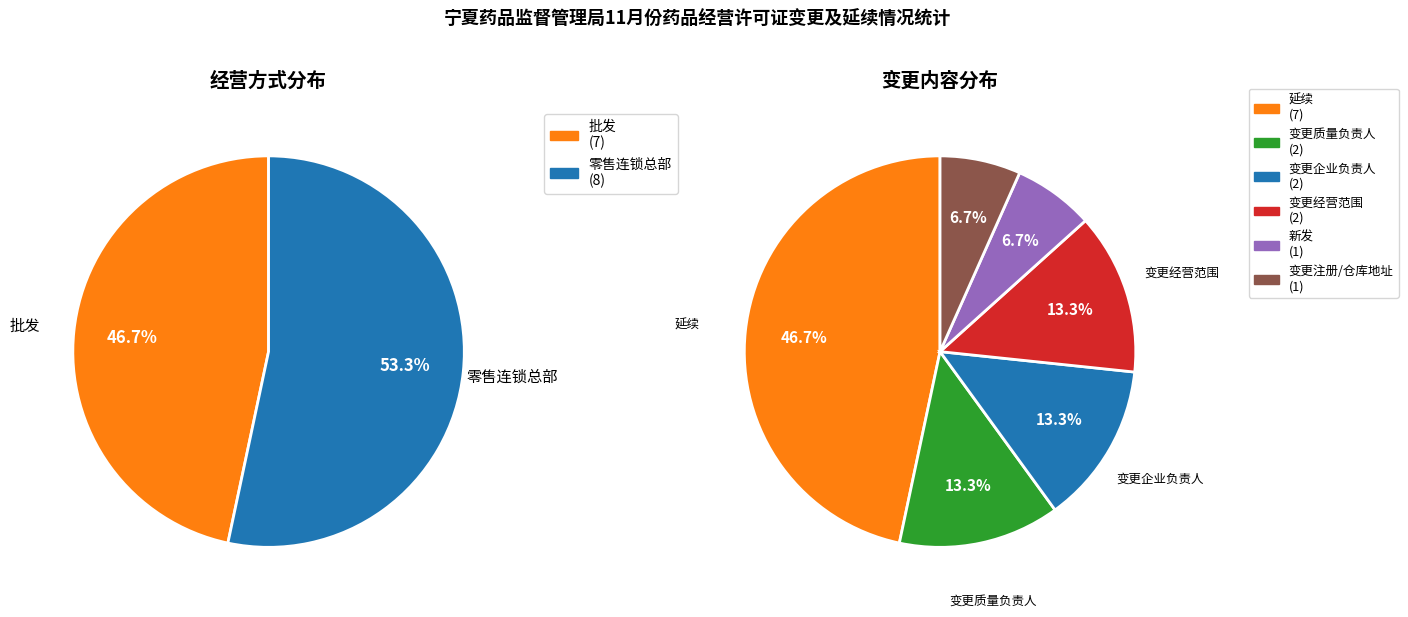

What percentage is the 零售连锁总部 slice, to the nearest percent?

53%